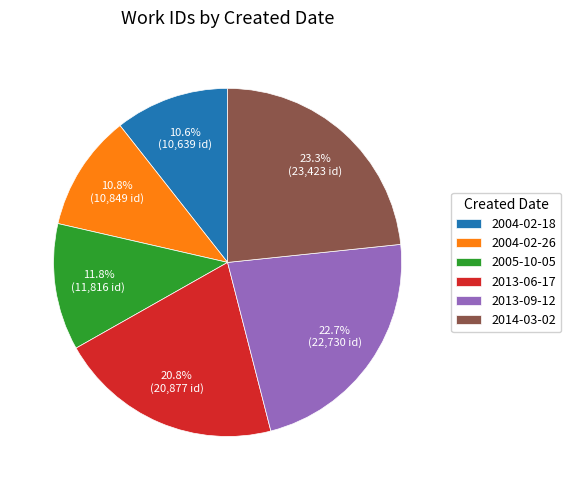

True or false: 2004-02-18 accounts for 11% of the total.

True